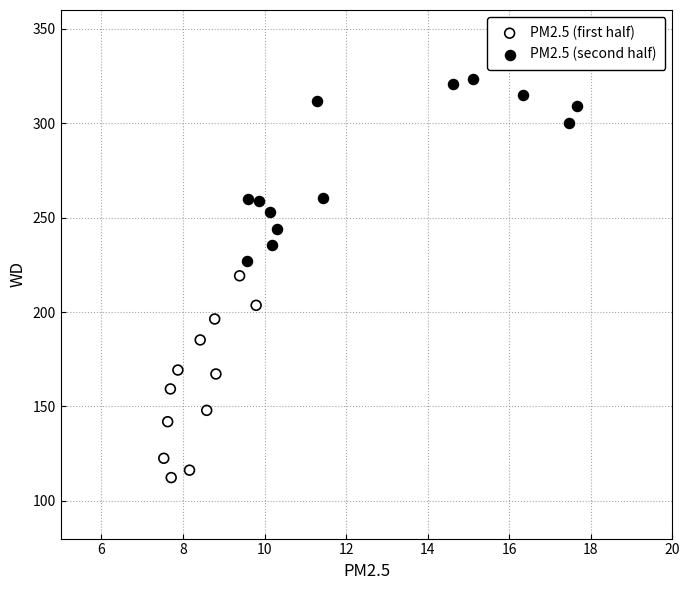

Which series contains the highest Y value?

PM2.5 (second half)